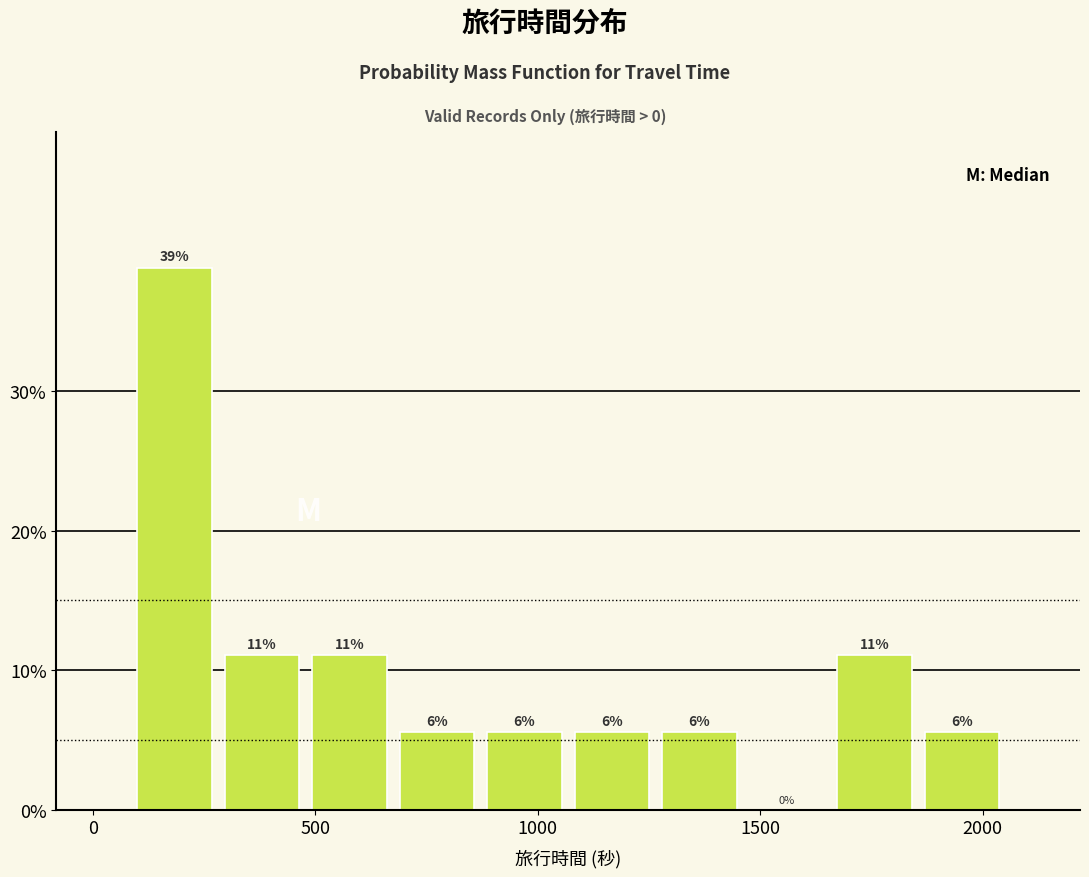

Read against the x-axis, roughly where is the centre of the tallest bar?

200